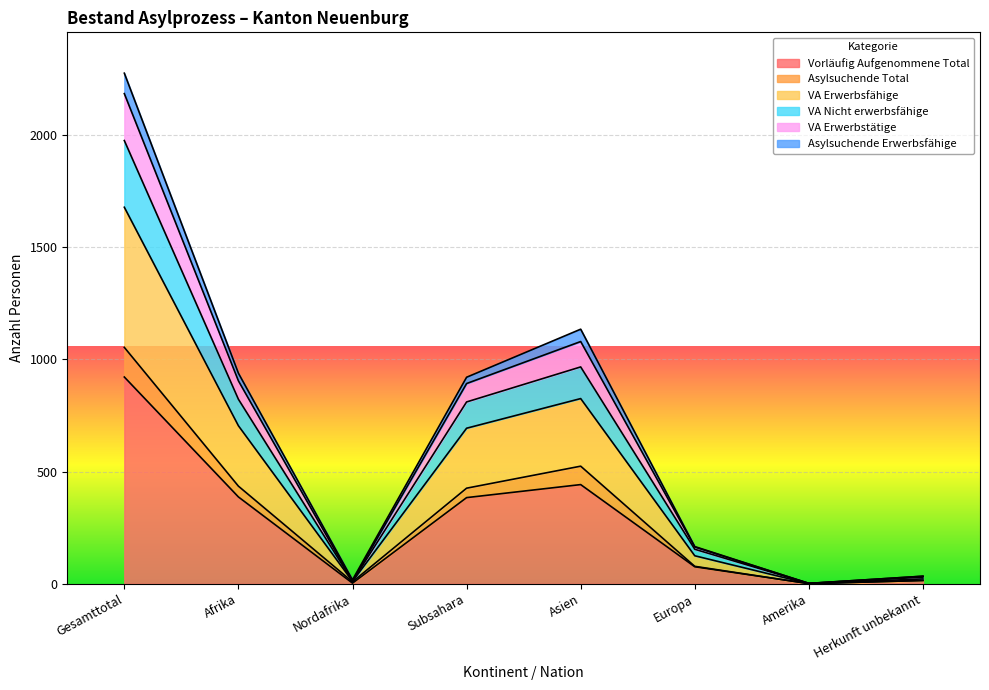

What is the value of the VA Erwerbsfähige point at the 7th from the left?

1